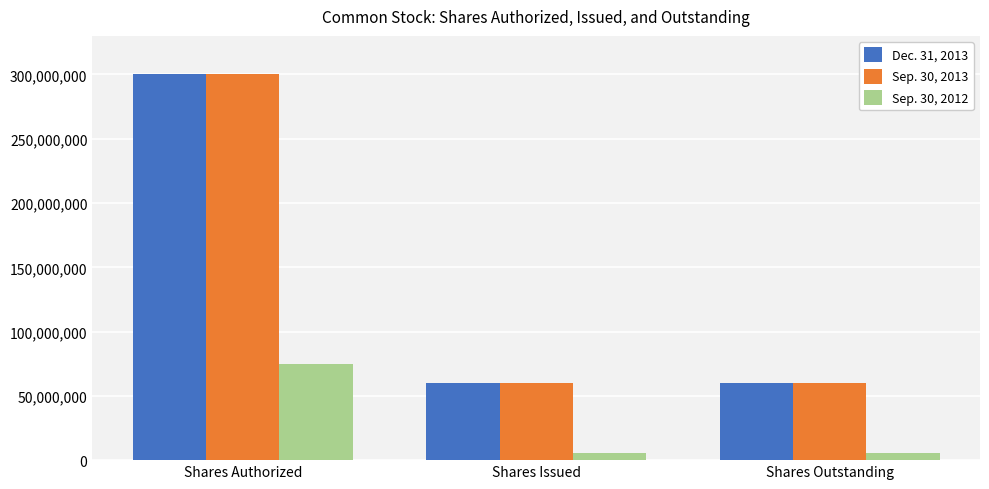

What is the difference between the highest and lowest values at Shares Authorized?

225000000